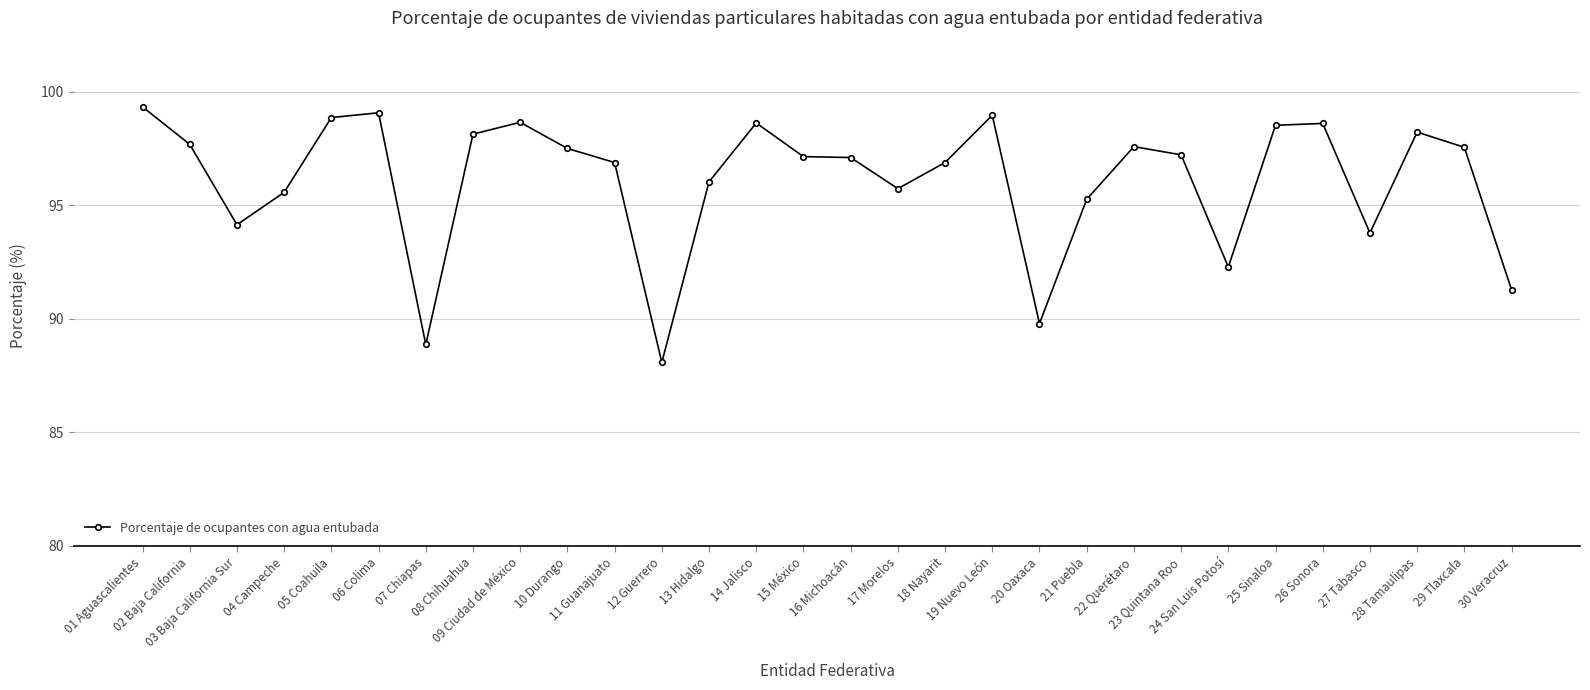

Between 11 Guanajuato and 12 Guerrero, which is larger?

11 Guanajuato